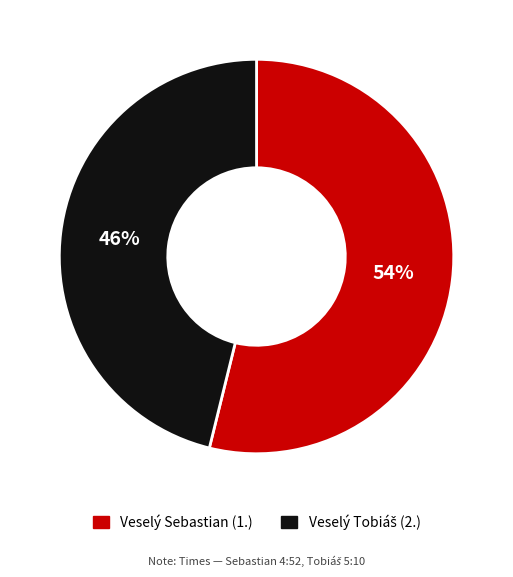

What percentage is the Veselý Sebastian (1.) slice, to the nearest percent?

54%